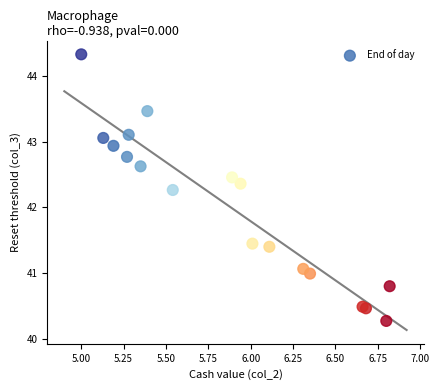

What Y value in the scatter plot is closest to 42?

42.3